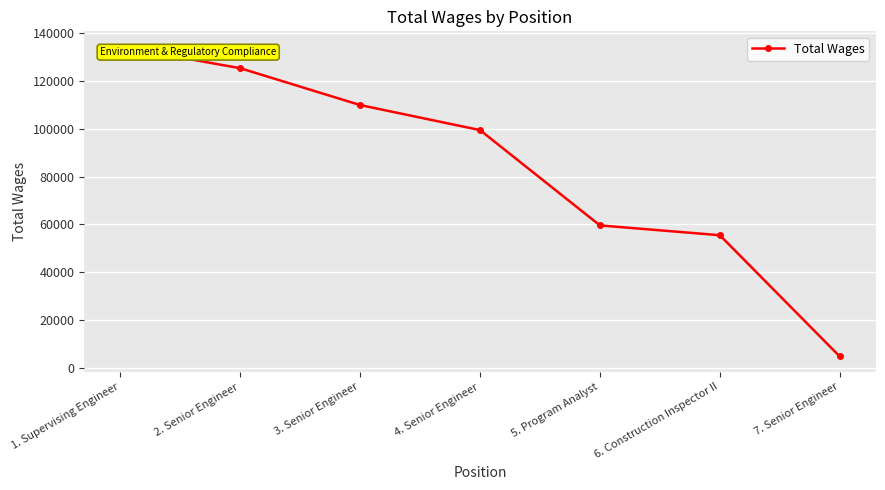

What is the maximum value shown in the chart?

134357